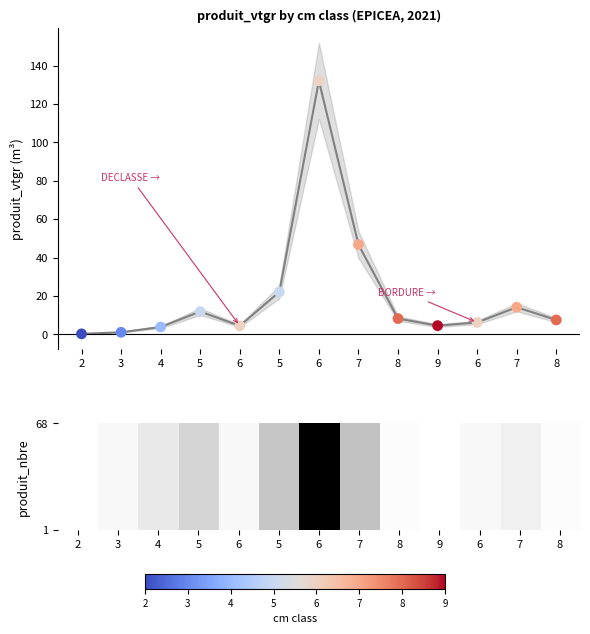

What is the range of Y values (max minus min)?

131.8